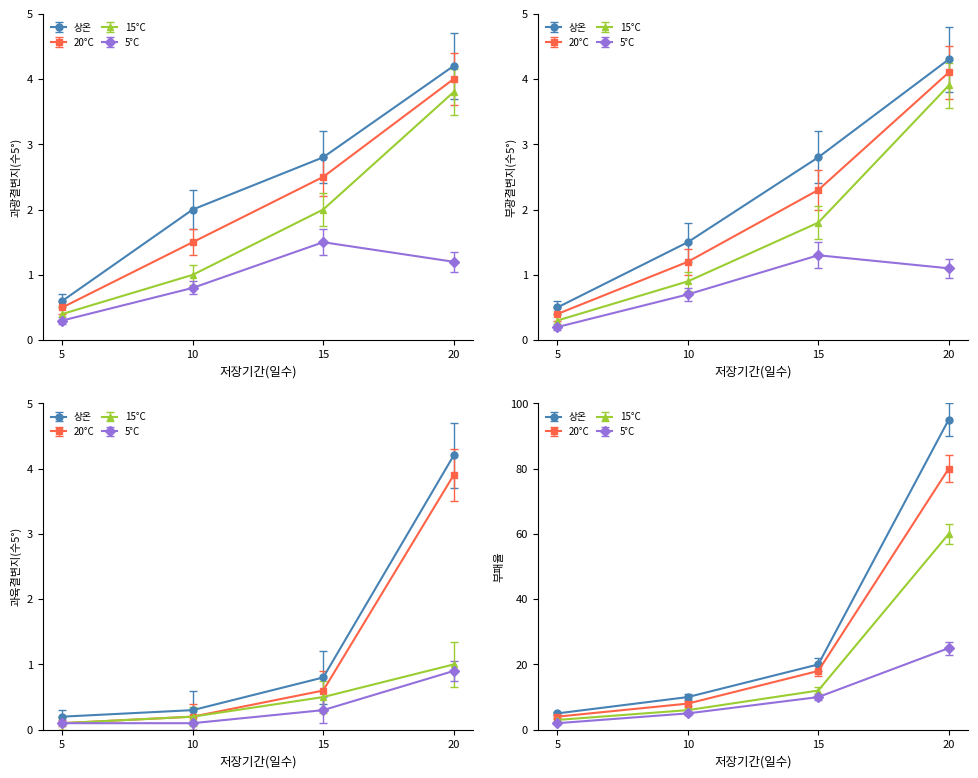

What is the sum of all 5°C values?

3.8